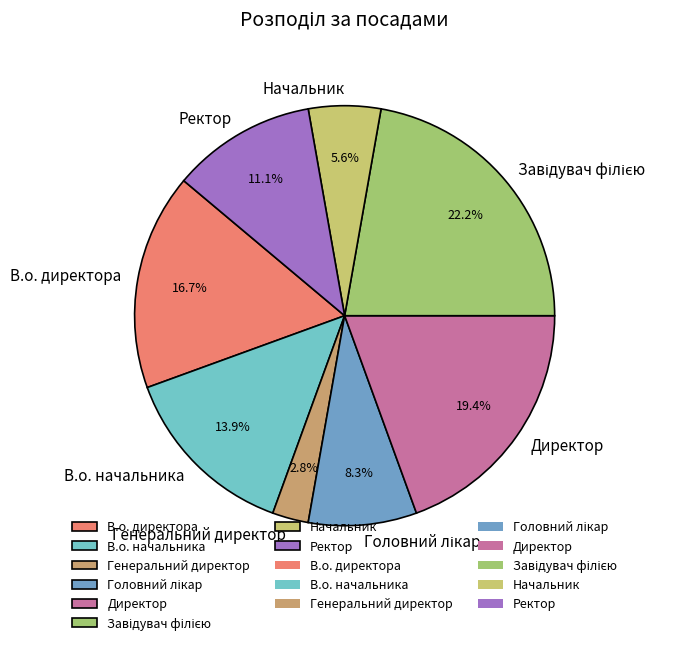

What is the smallest slice in the pie chart?

Генеральний директор